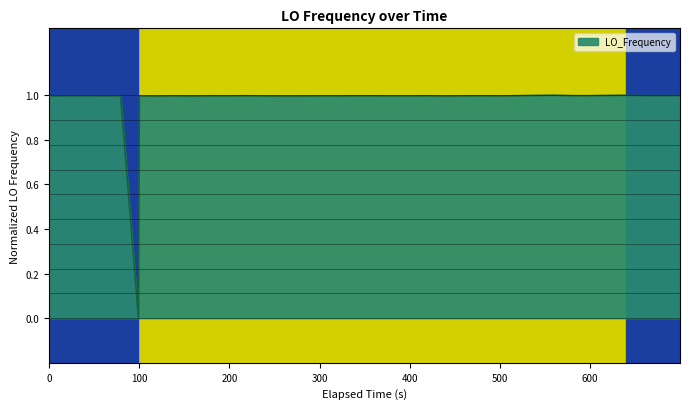

What is the greatest value displayed?

1.0